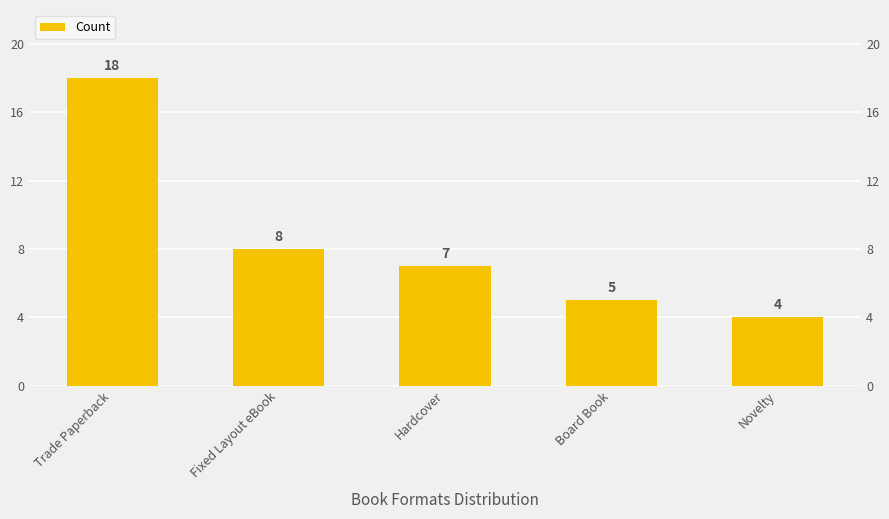

What position from the left is Hardcover?

3